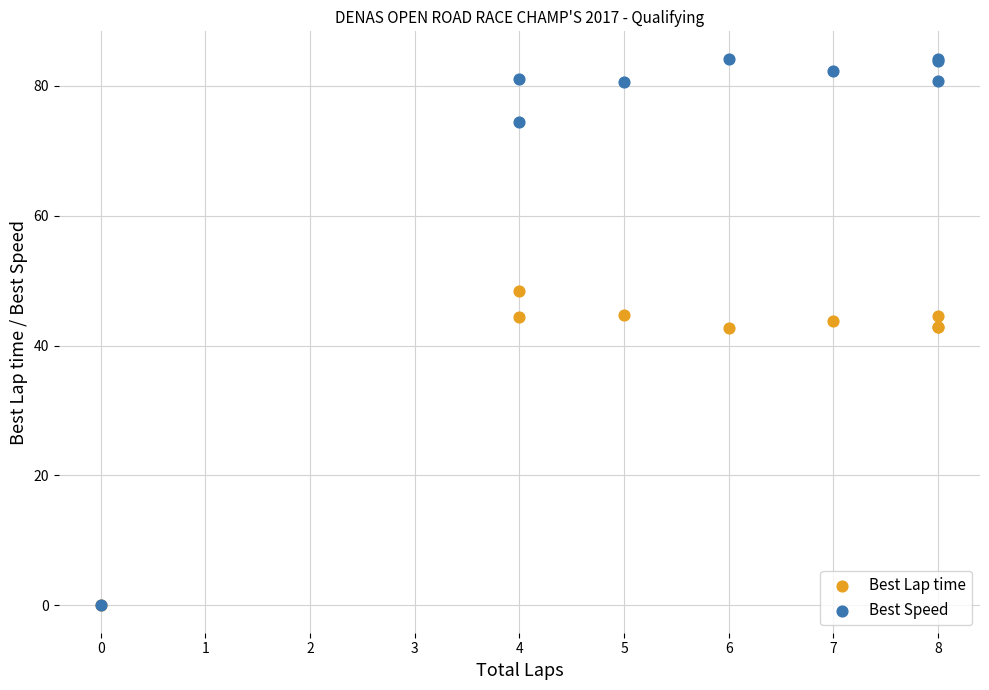

Which series has the largest Y range (max minus min)?

Best Speed